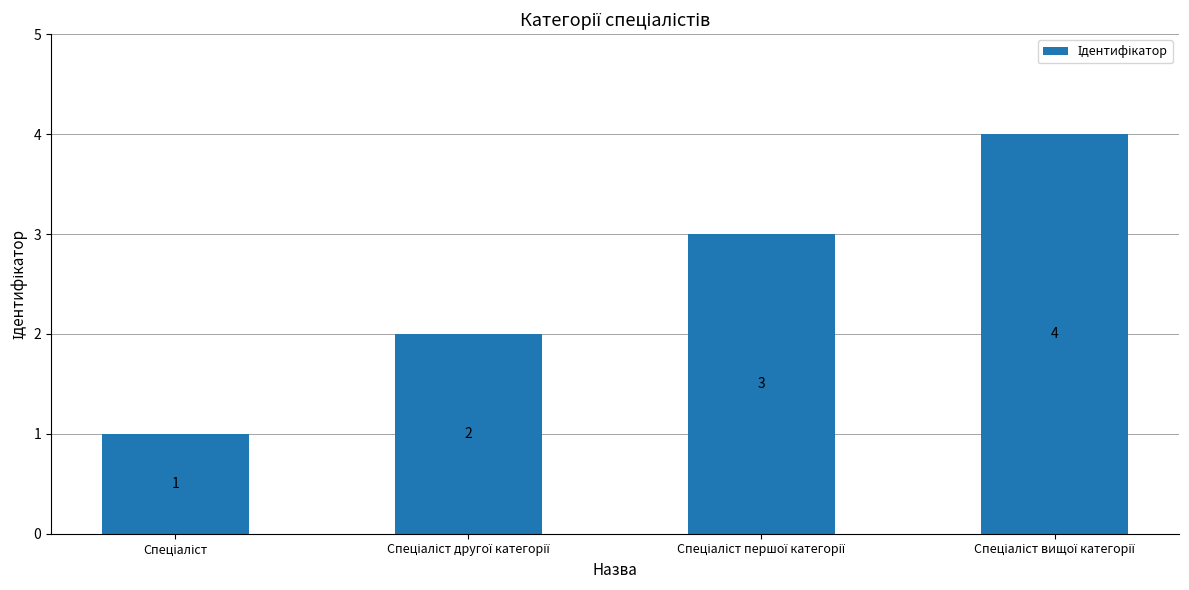

How many values are below 3?

2